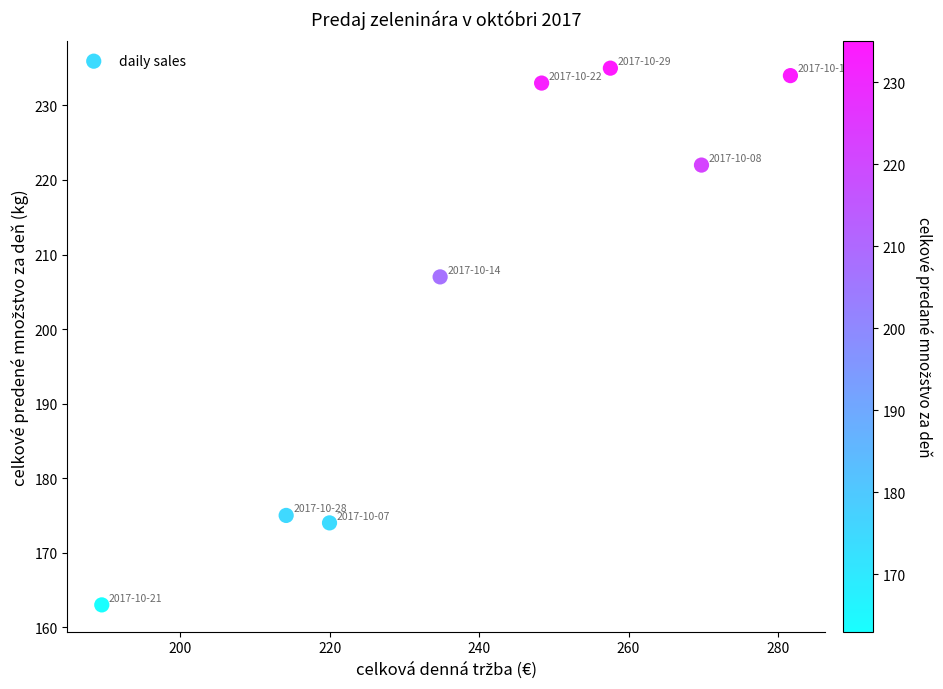

What is the average Y value?

205